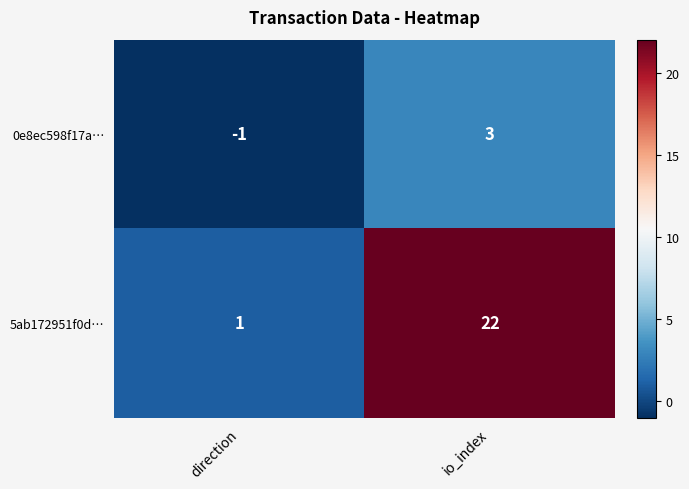

What is the difference between the highest and lowest values at io_index?

19